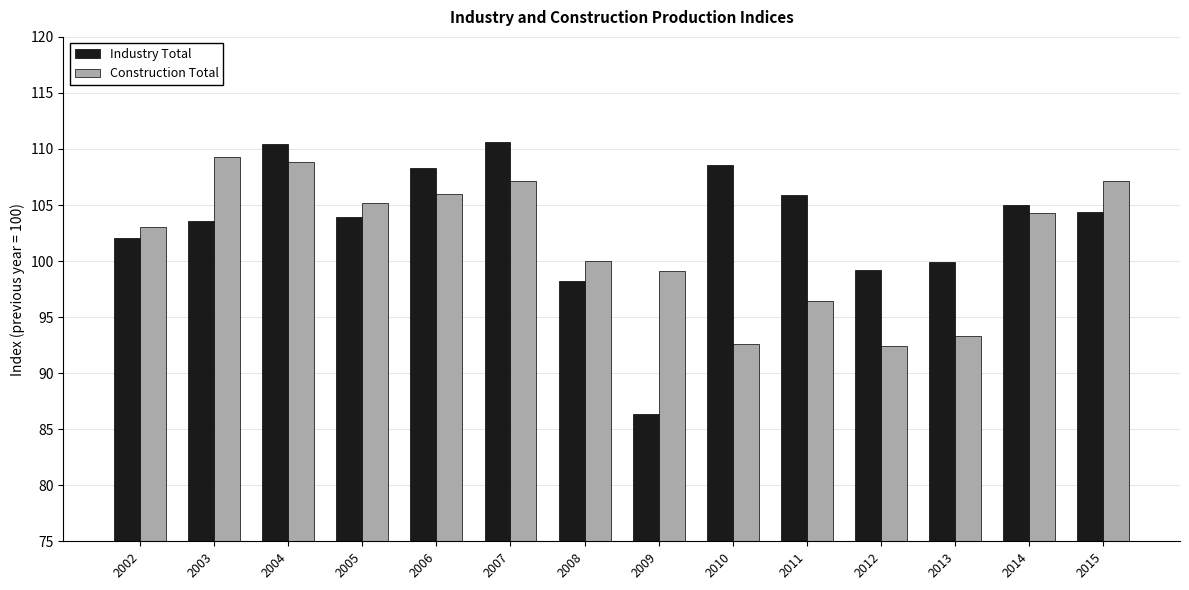

Read the Industry Total value at 2008.

98.2